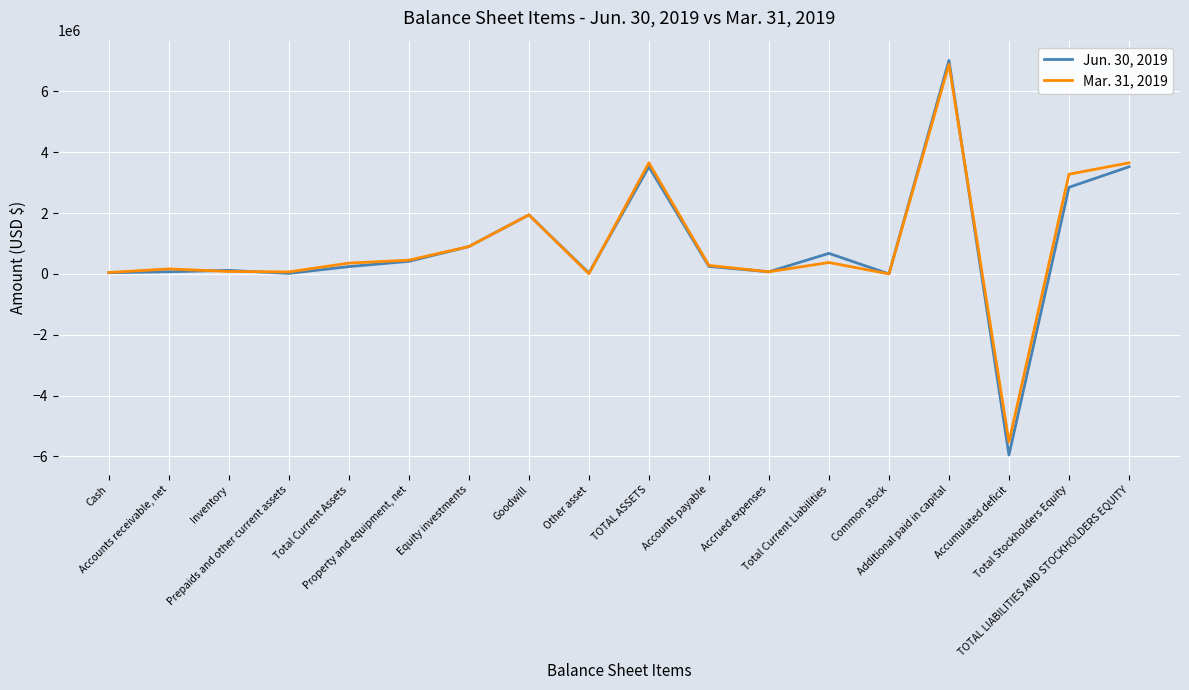

True or false: Jun. 30, 2019 and Mar. 31, 2019 cross at least once.

True